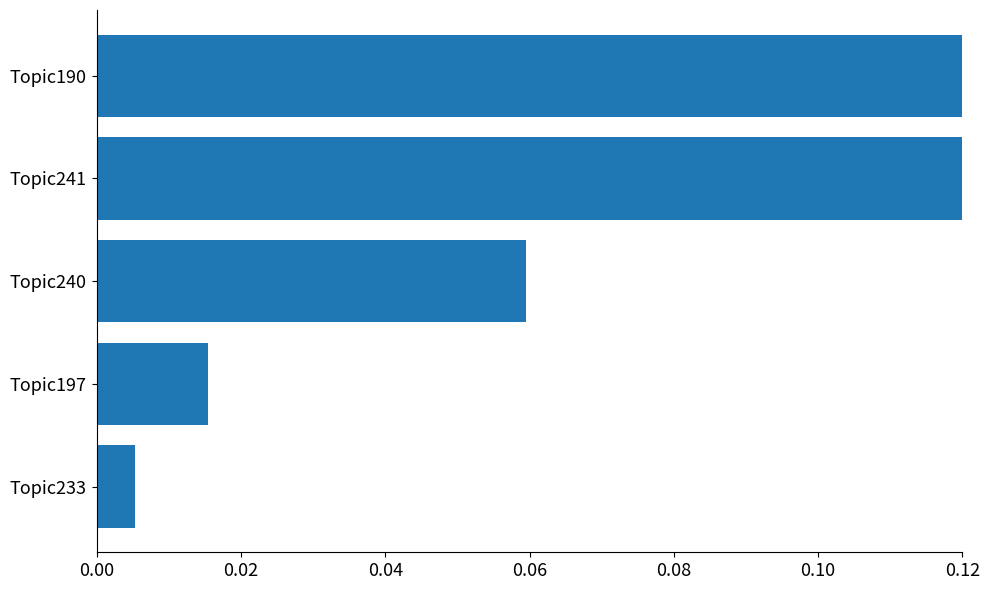

How many bars are there in total?

5